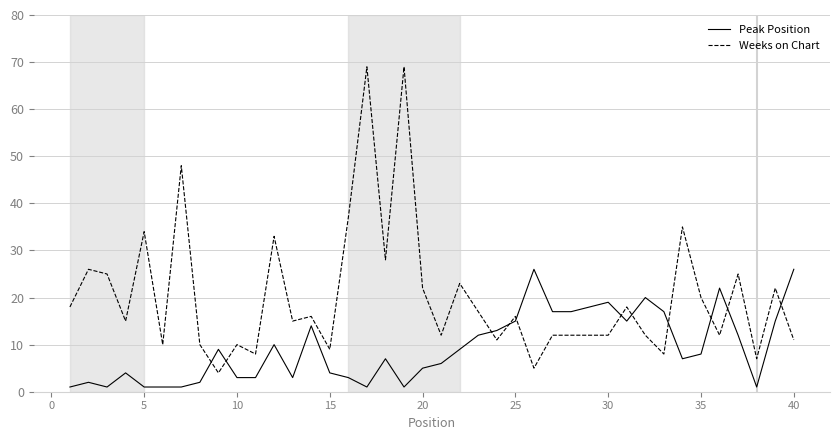

Which series has the widest spread of values?

Weeks on Chart